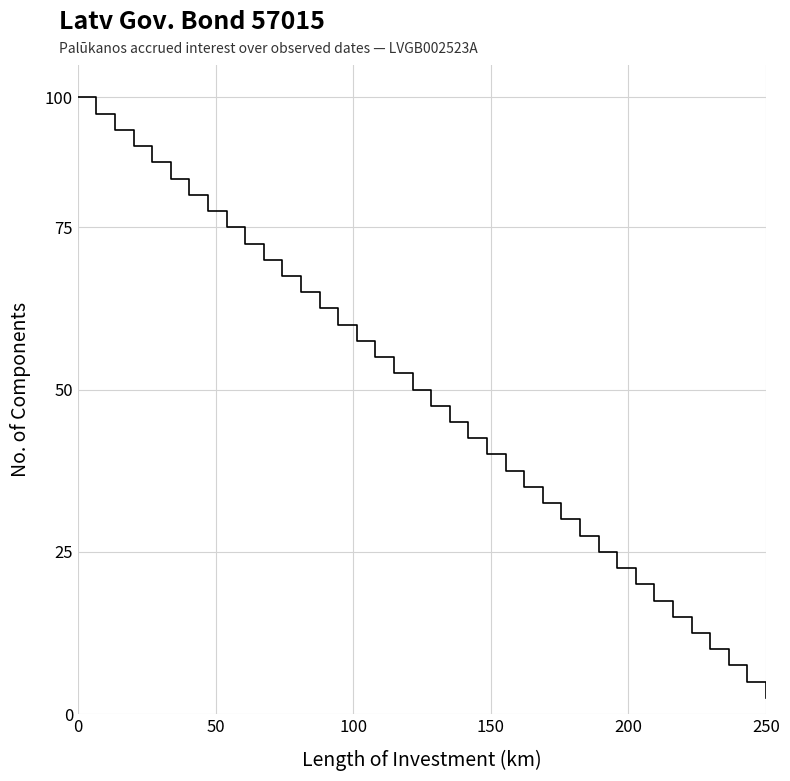

Does the chart have visible grid lines?

Yes